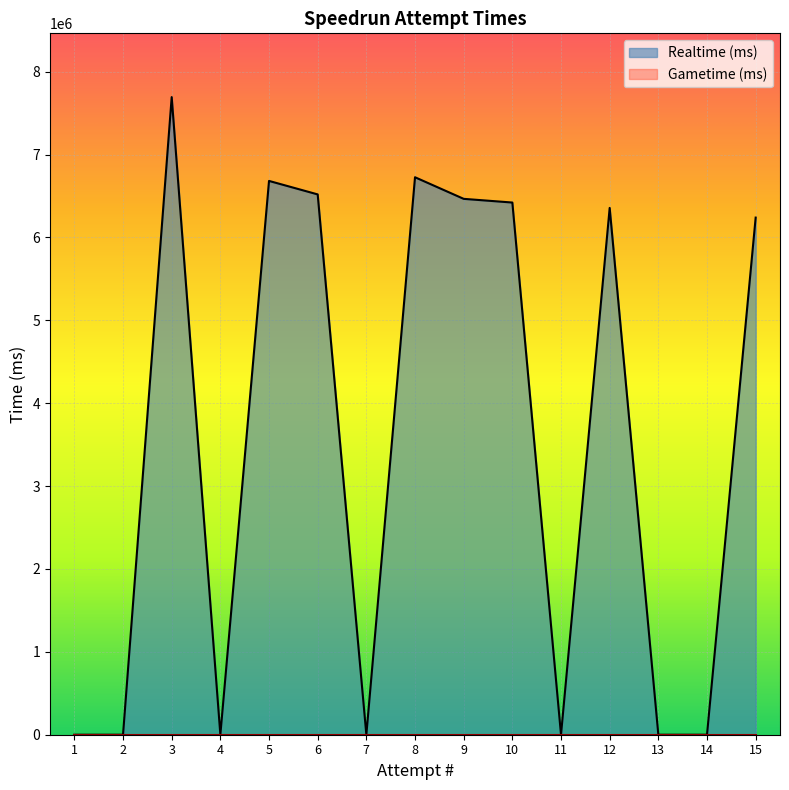

The value at 1 is 0. True or false?

True